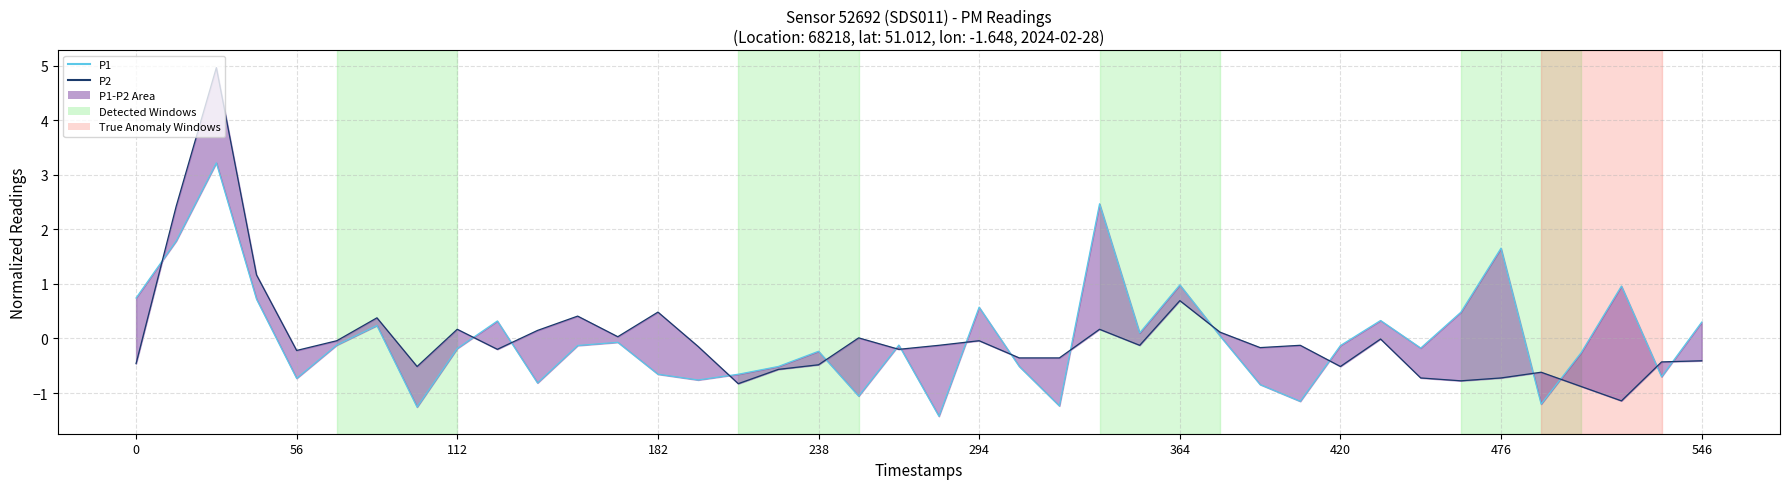

Reading left to right, what are all the values shown in this chart?

P1: 0.7	1.8	3.2	0.7	-0.7	-0.1	0.2	-1.3	-0.2	0.3	-0.8	-0.1	-0.1	-0.7	-0.8	-0.7	-0.5	-0.2	-1.1	-0.1	-1.4	0.6	-0.5	-1.2	2.5	0.1	1.0	0.0	-0.8	-1.2	-0.1	0.3	-0.2	0.5	1.7	-1.2	-0.3	1.0	-0.7	0.3
P2 line: -0.5	2.4	5.0	1.2	-0.2	-0.0	0.4	-0.5	0.2	-0.2	0.1	0.4	0.0	0.5	-0.1	-0.8	-0.6	-0.5	0.0	-0.2	-0.1	-0.0	-0.4	-0.4	0.2	-0.1	0.7	0.1	-0.2	-0.1	-0.5	-0.0	-0.7	-0.8	-0.7	-0.6	-0.9	-1.1	-0.4	-0.4